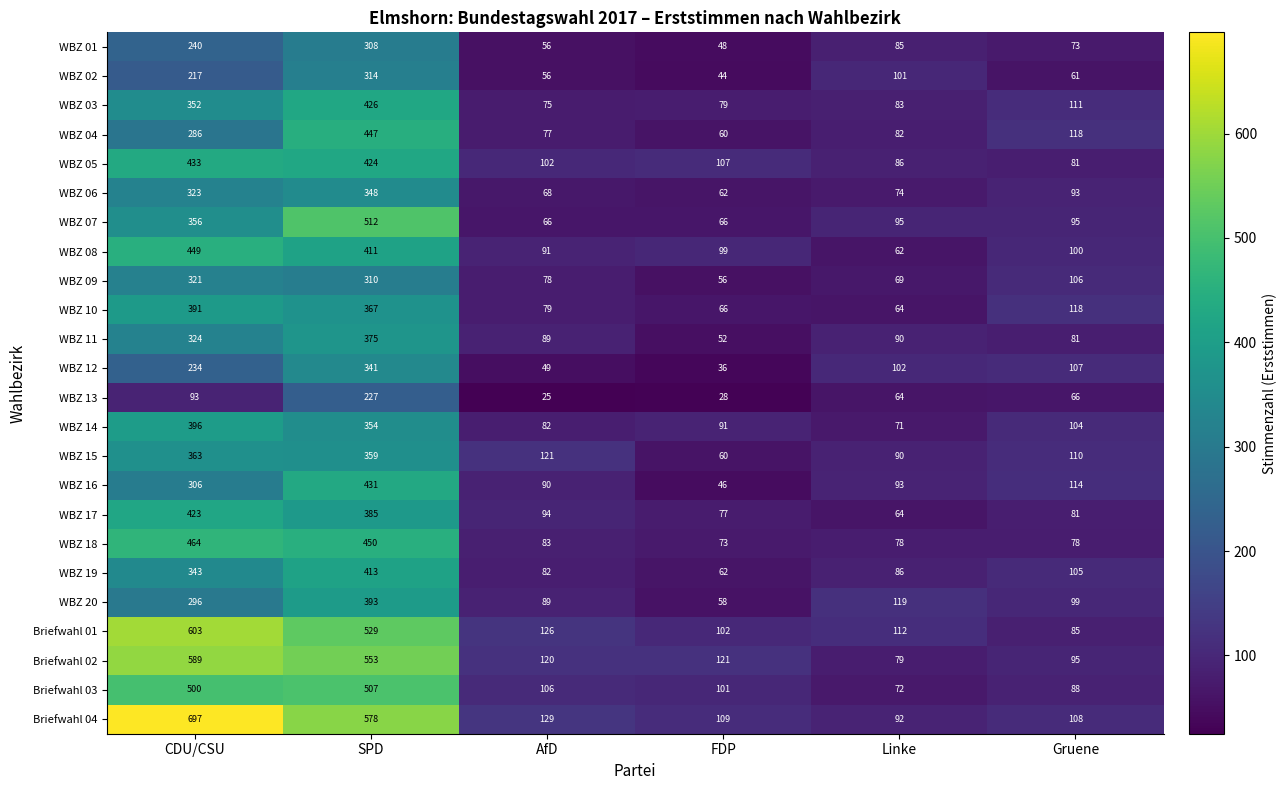

What is the minimum value for WBZ 18?

73